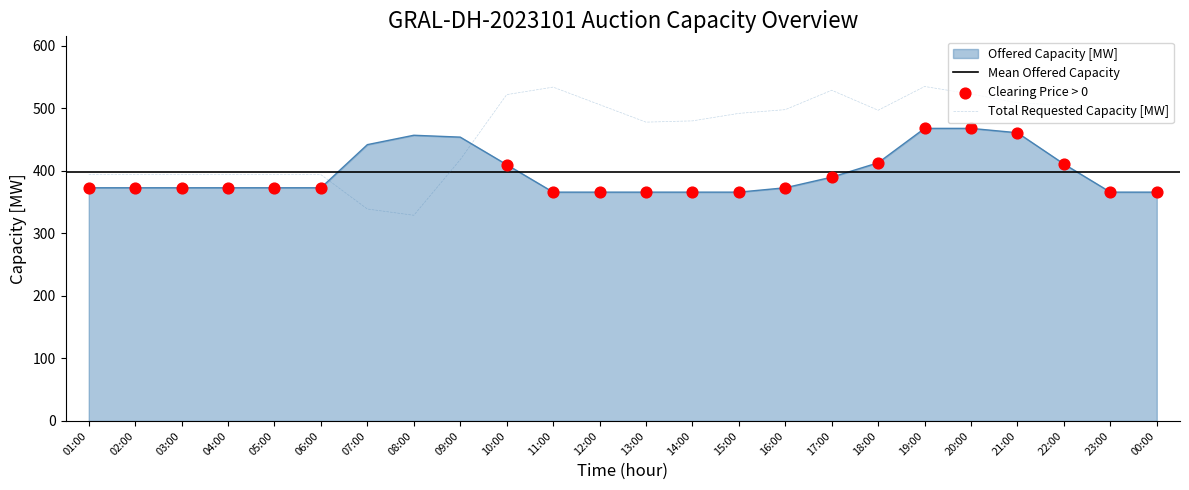

At which category is the sum across all series the highest?

19:00